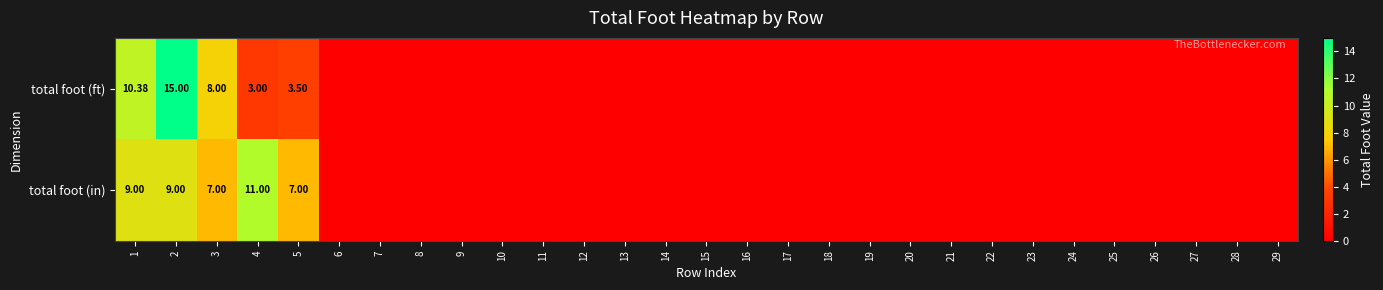

Rank the series at 3 from lowest to highest value.

total foot (in), total foot (ft)